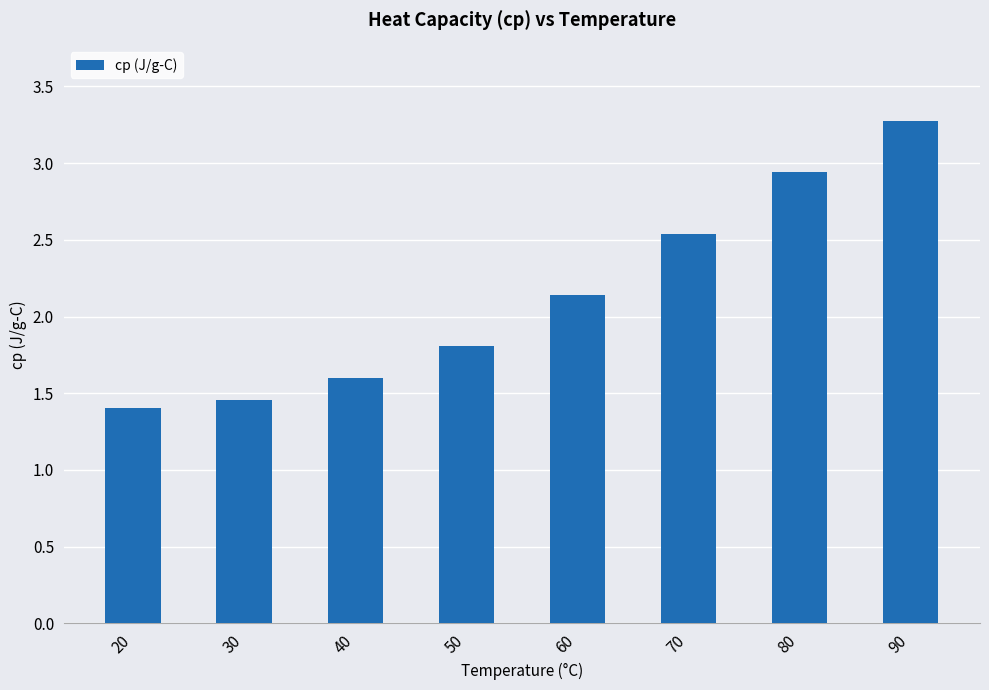

What is the sum of all values?

17.2